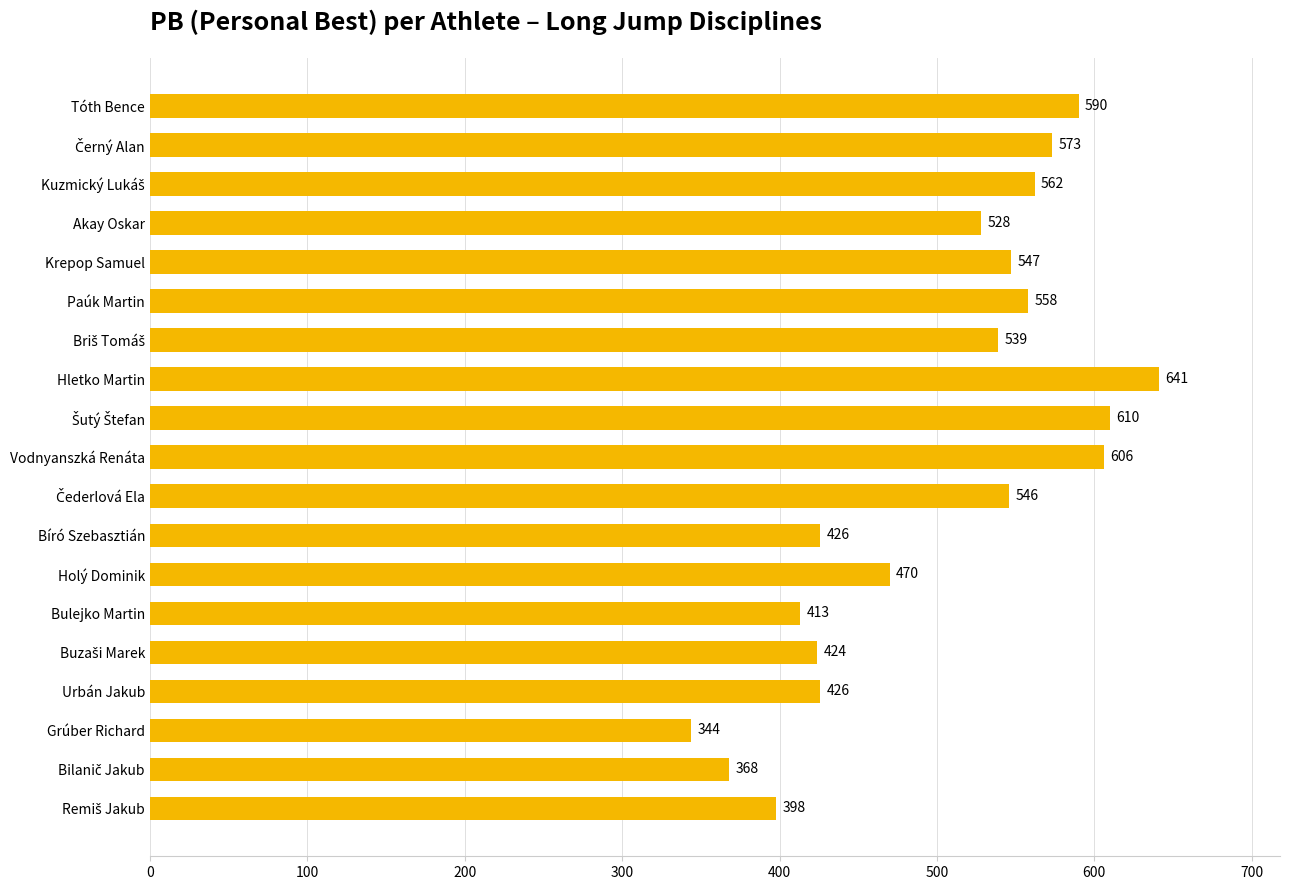

What is the change in value from Vodnyanszká Renáta to Holý Dominik?

-136